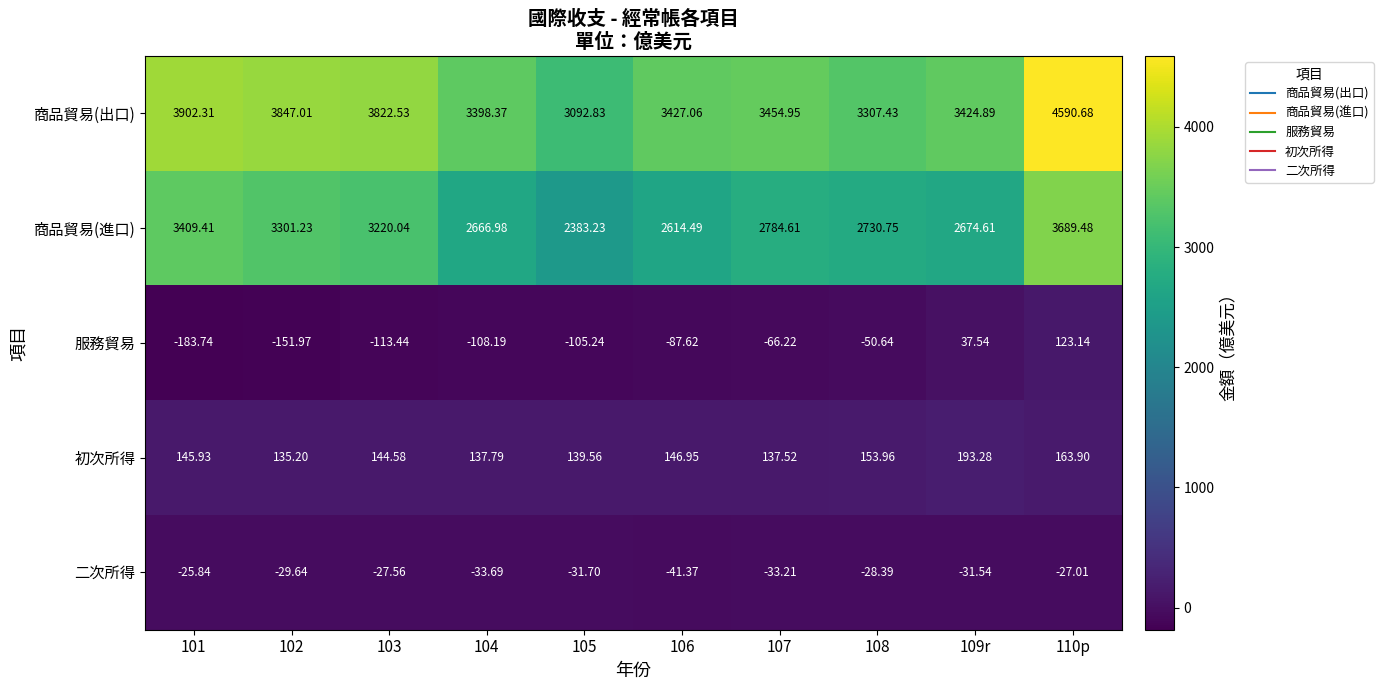

Is the value of 二次所得 at 102 greater than the value of 服務貿易 at 105?

Yes